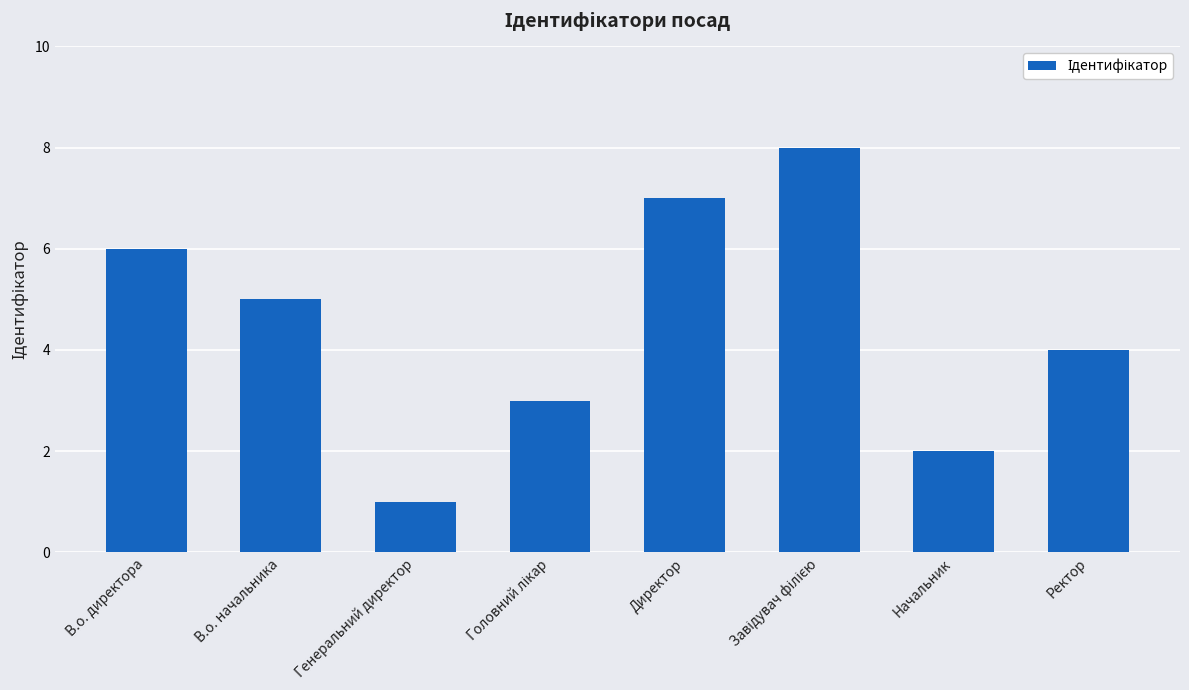

Are the bars horizontal?

No